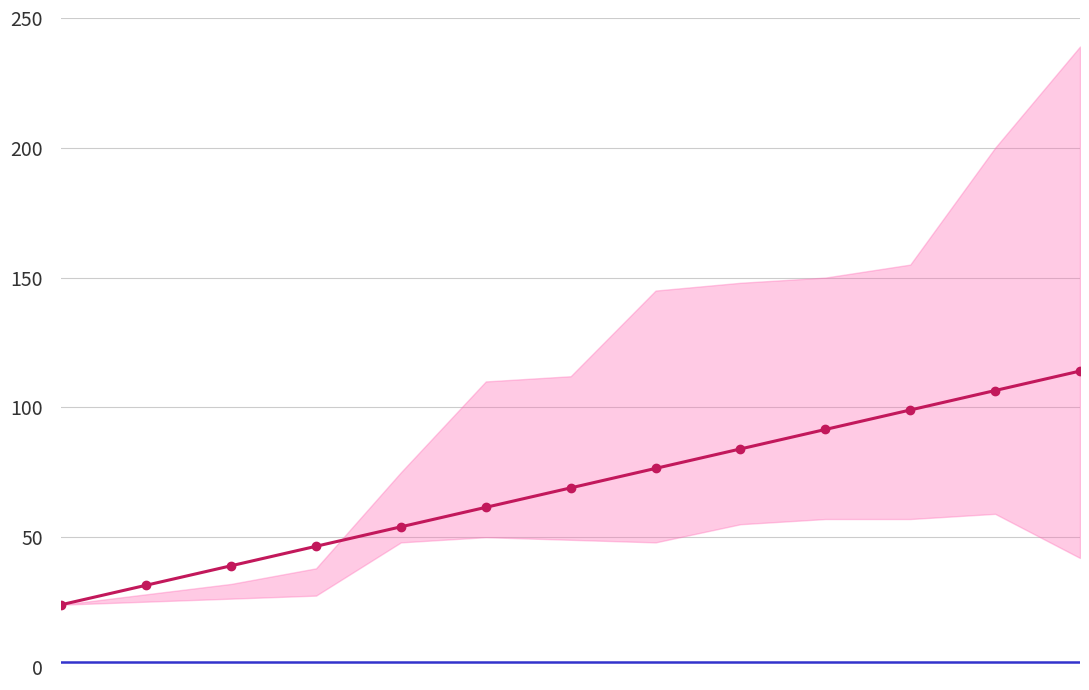

What is the spread (max minus min) of values at 7?

74.5